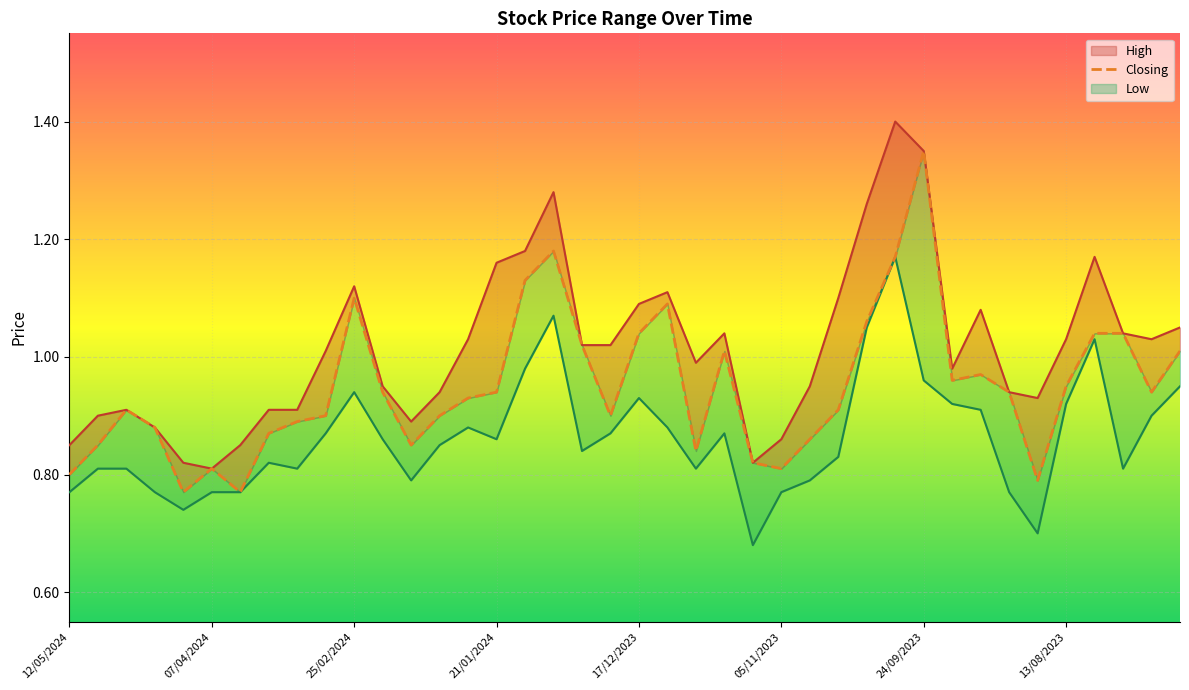

What position from the left is 9?

10